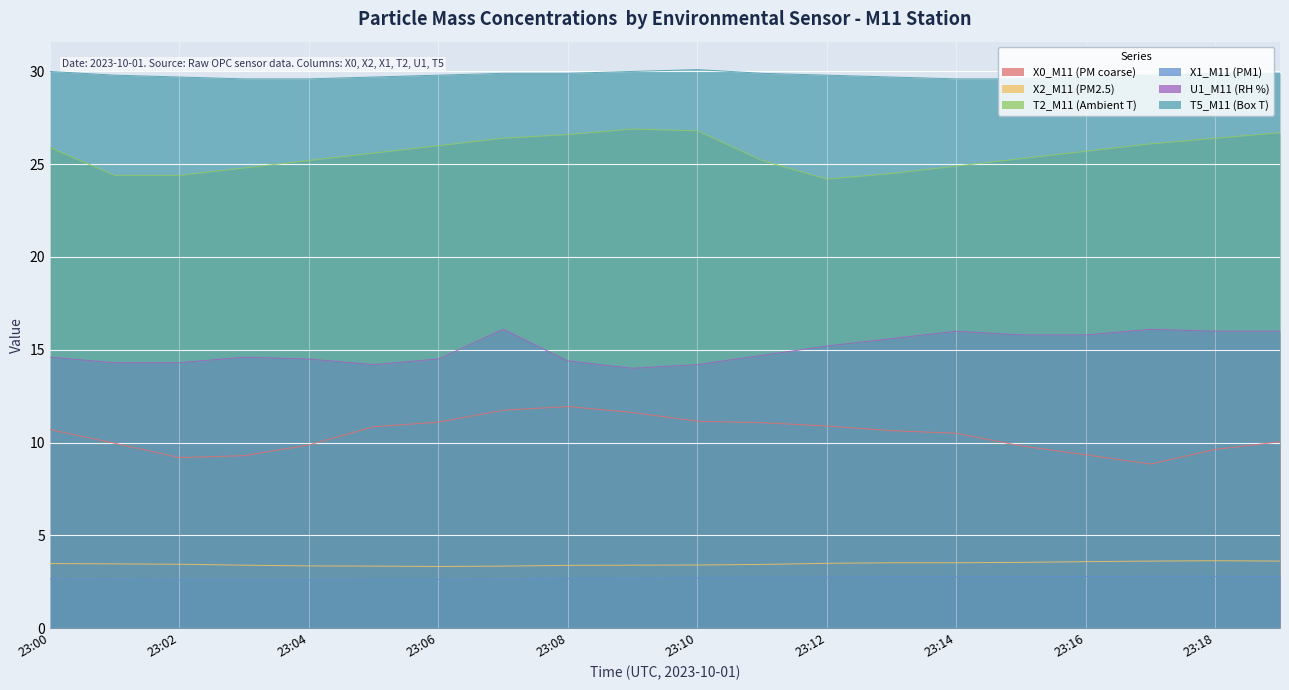

What is the average value of the U1_M11 (RH %) series?

15.0